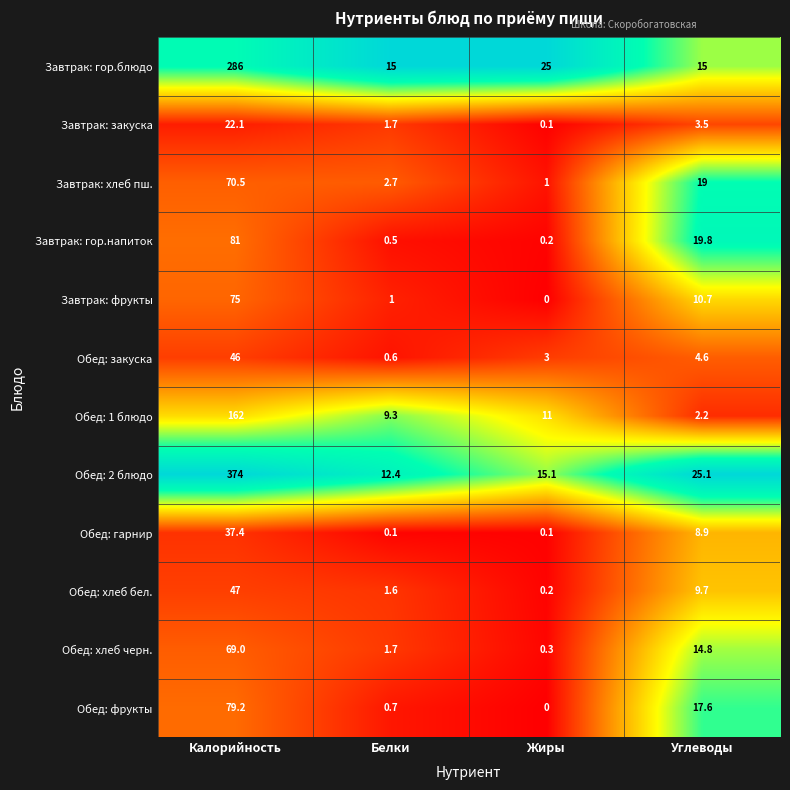

Which series has the widest spread of values?

Обед: 2 блюдо